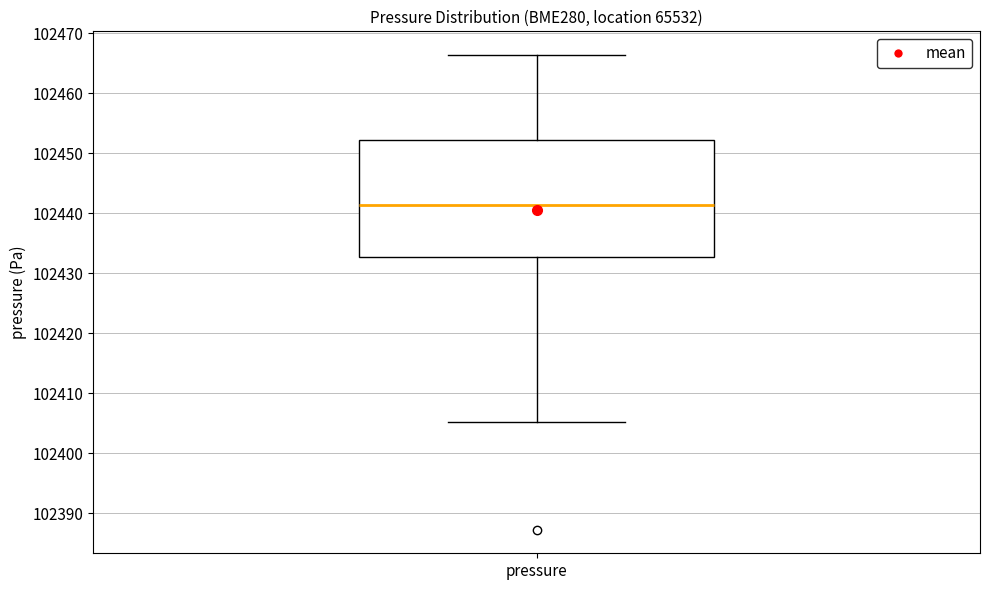

Transcribe this box plot: give where the median line is, the range the box spans, and where the two whiskers end, as read against the y-axis. The values are not printed on the chart, so give them approximately, as read against the axis.

median 102441, box 102433 to 102452, whiskers 102405 to 102466